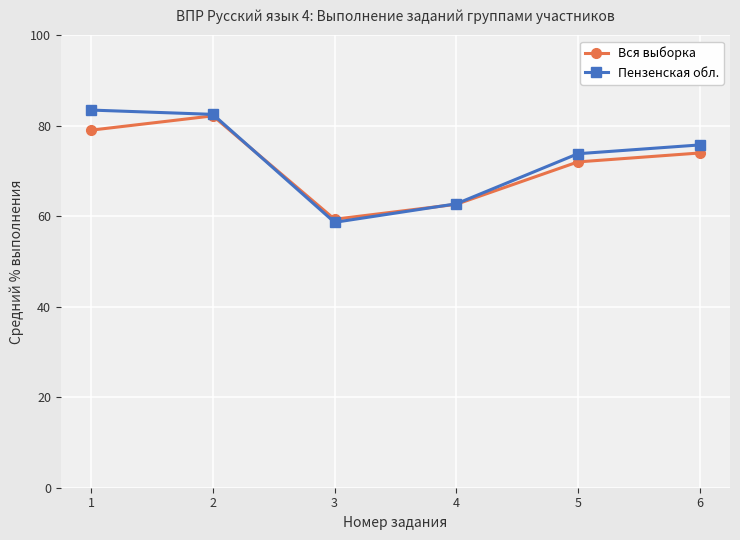

What are all the series names shown in the legend?

Вся выборка, Пензенская обл.